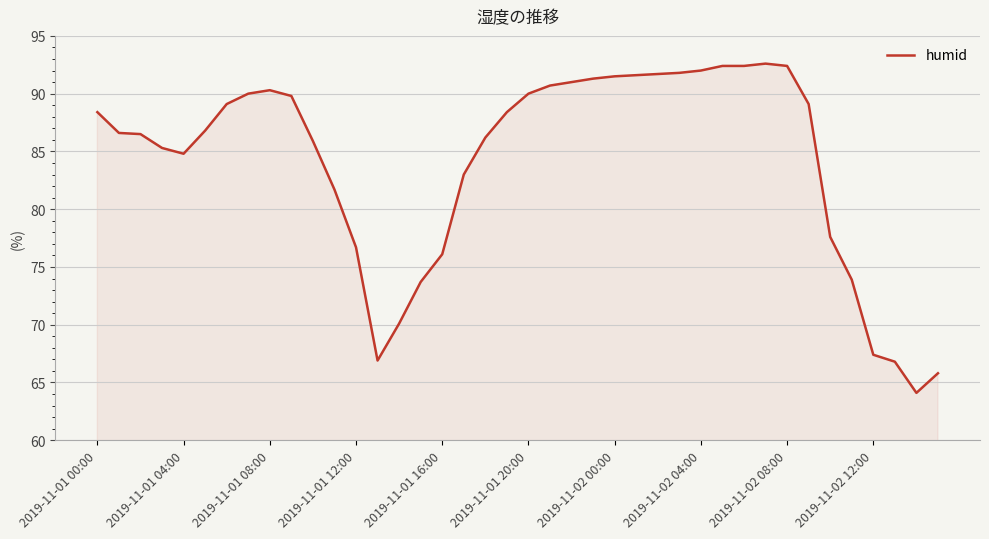

What is the greatest value displayed?

92.6